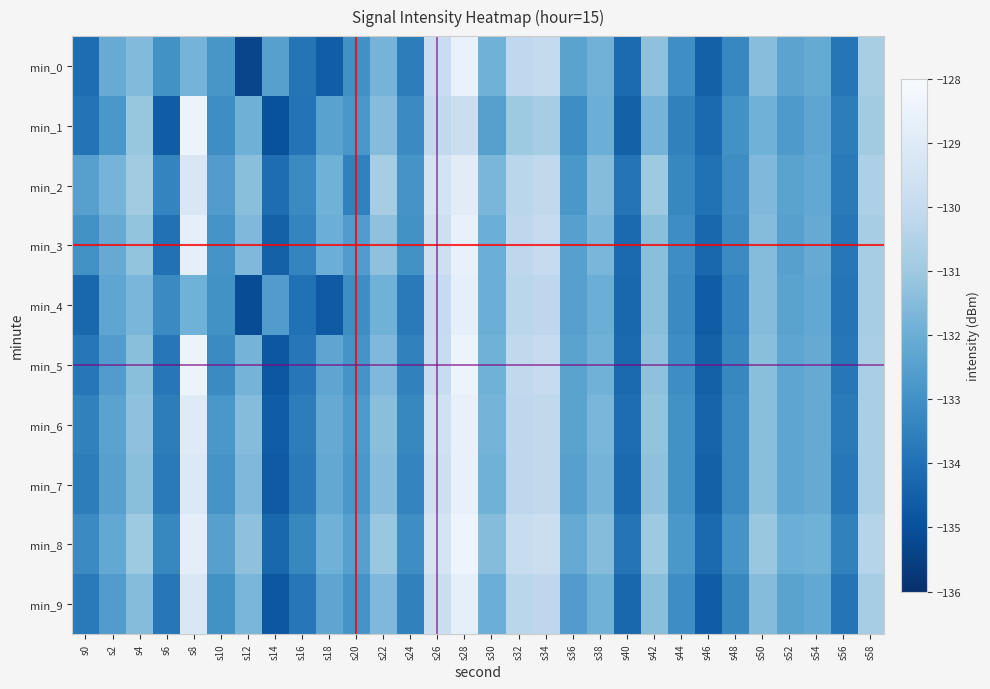

What is the maximum value shown in the chart?

-128.4